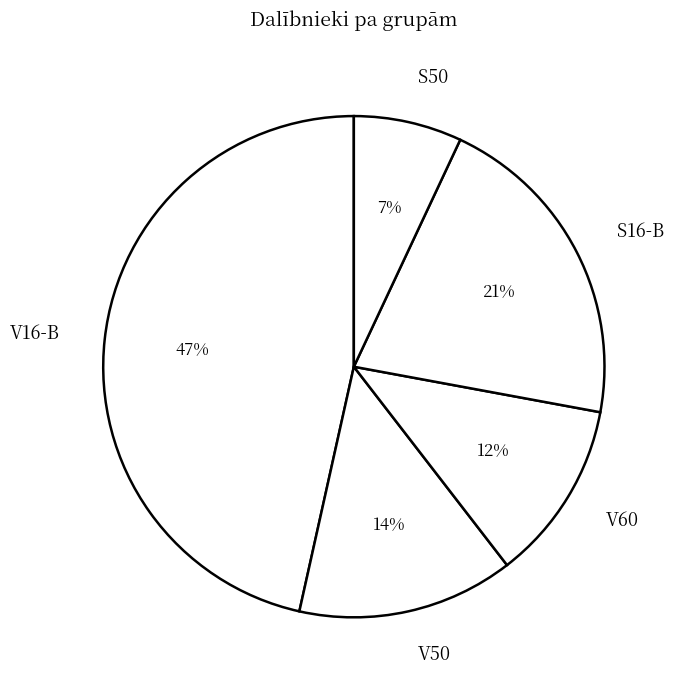

Combined, do V60 and V50 account for over 50%?

No